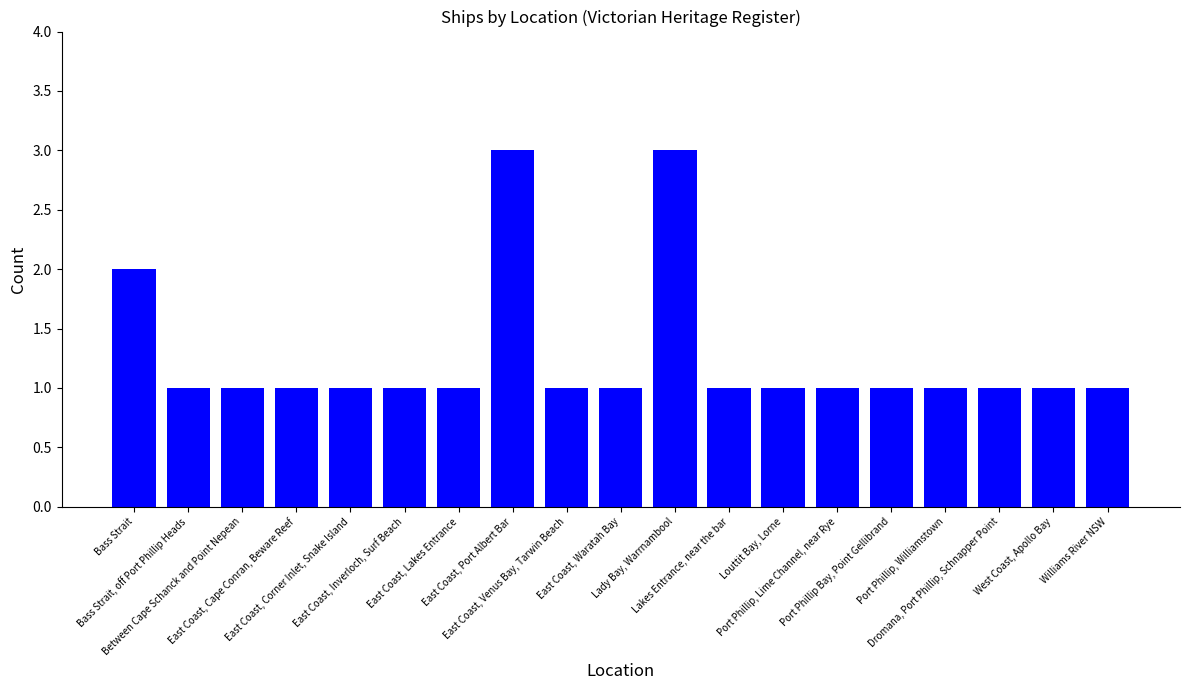

What is the maximum value shown in the chart?

3